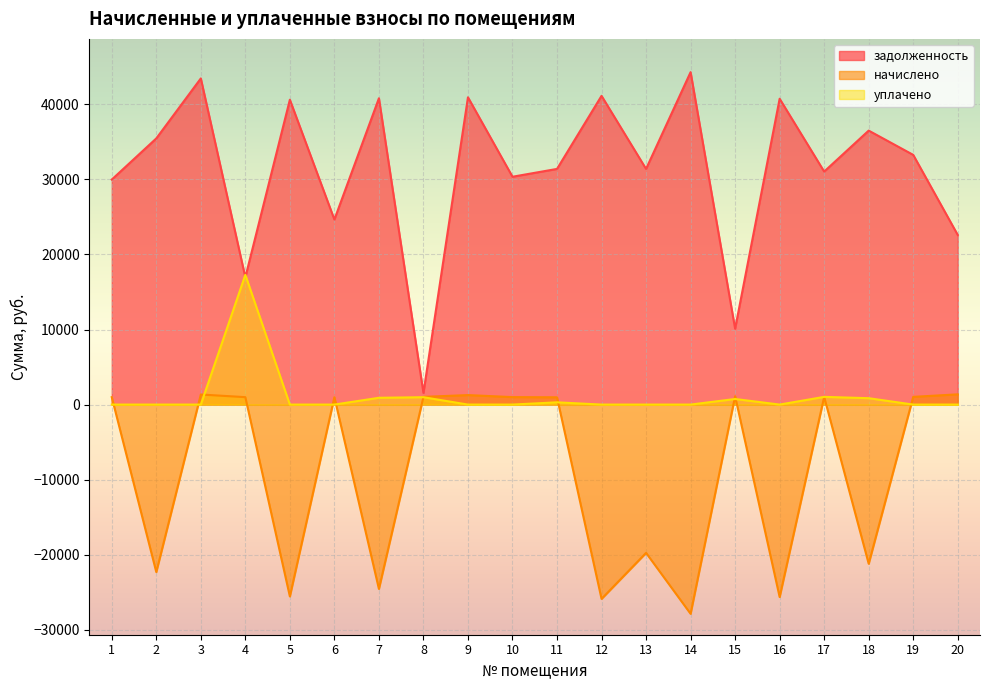

True or false: начислено has a value of -43285.6 at 14.

False